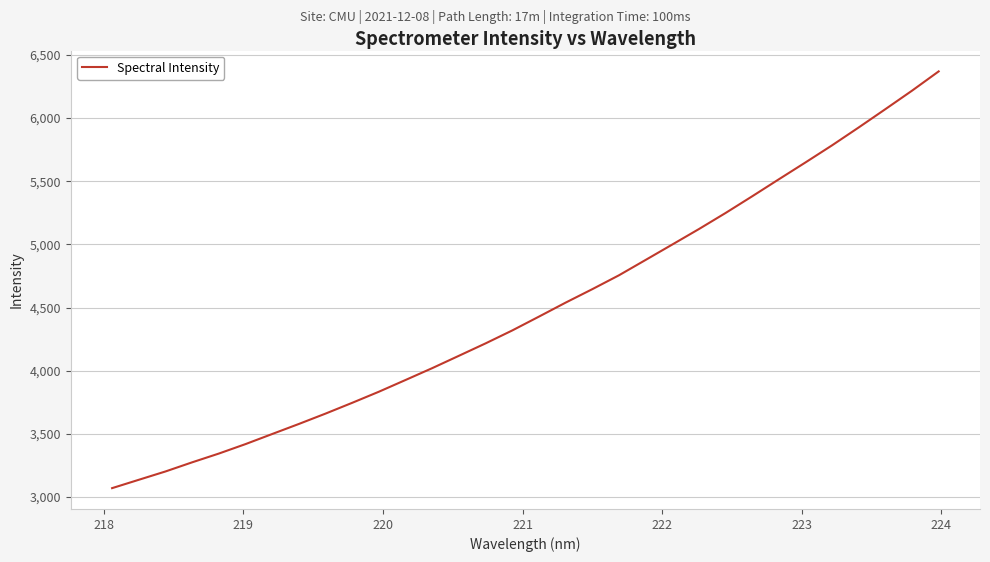

What is the difference between the maximum and minimum values?

3298.2